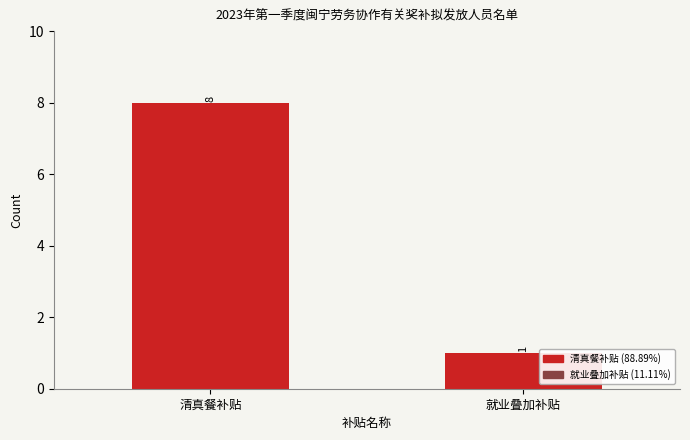

Reading right to left, transcribe all the data shown in this chart.

1	8